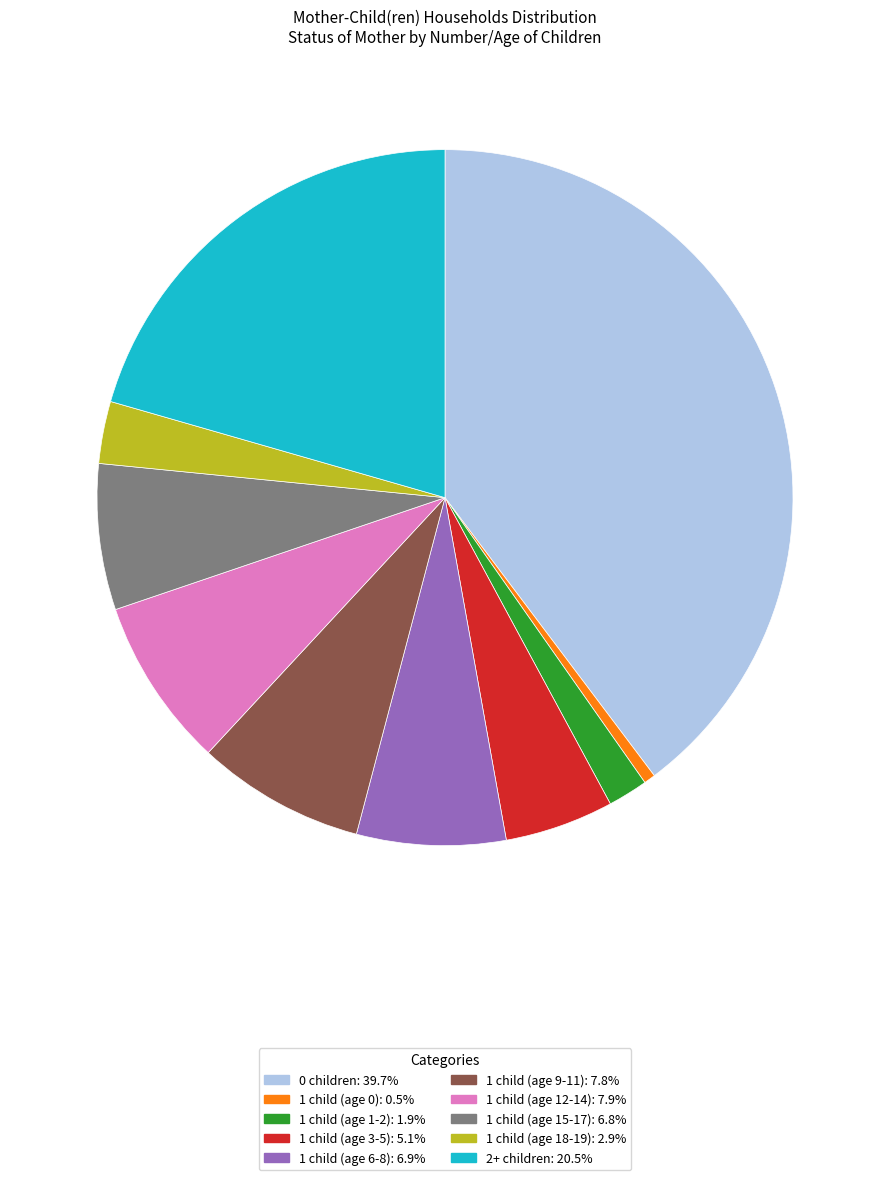

Combined, do 1 child (age 12-14) and 1 child (age 6-8) account for over 50%?

No